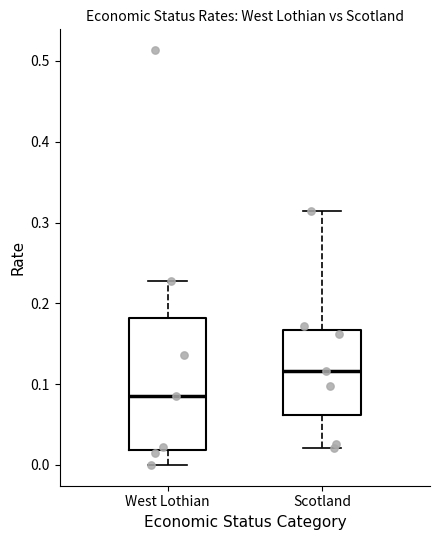

Where is the upper edge of the box for Scotland on the y-axis? The values are not printed on the chart, so give them approximately, as read against the axis.

0.17